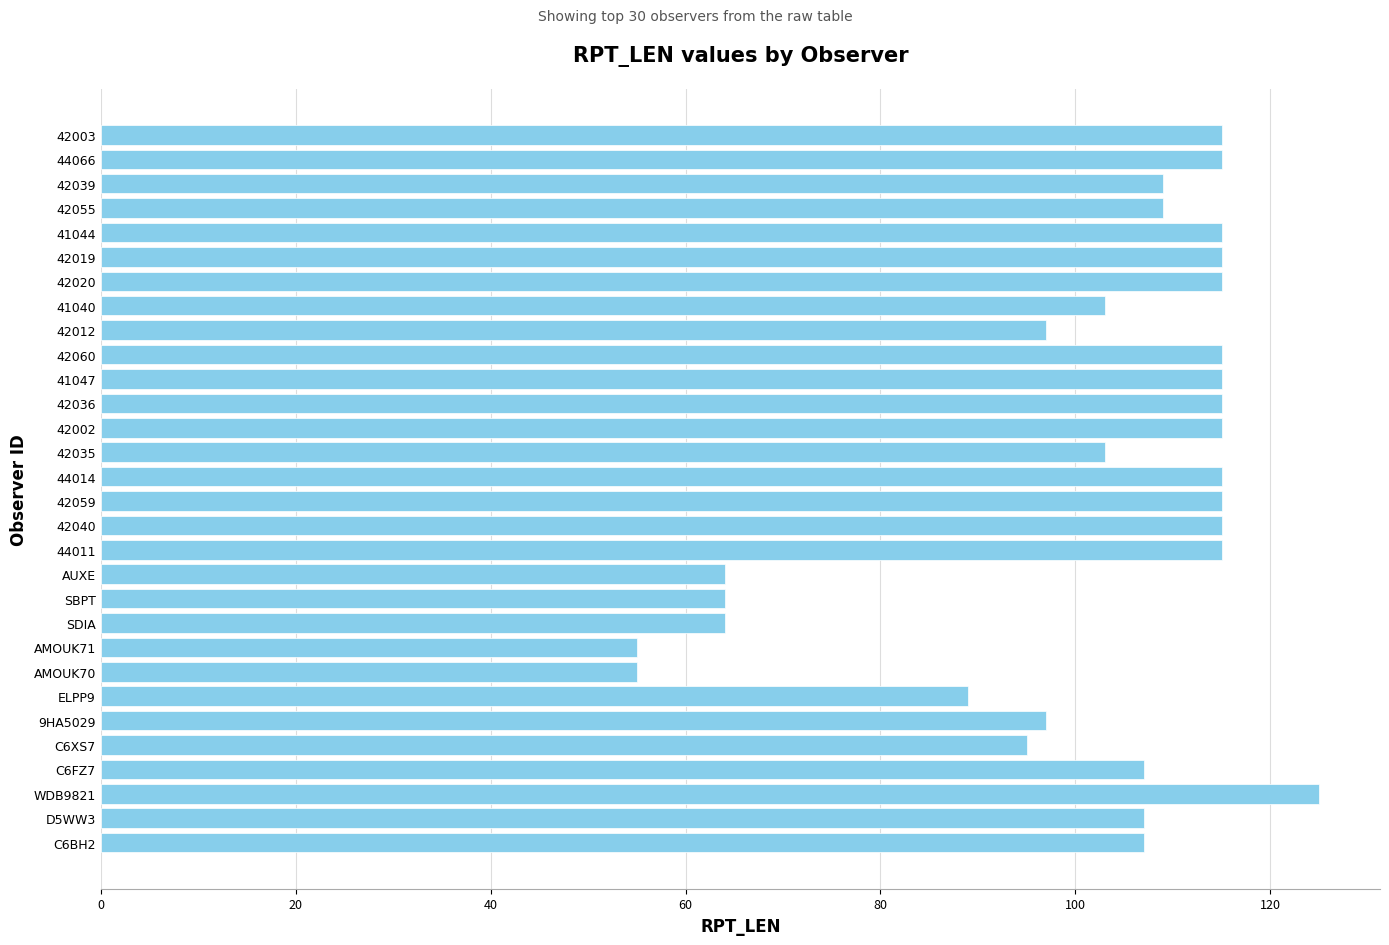

What is the difference between the maximum and minimum values?

70